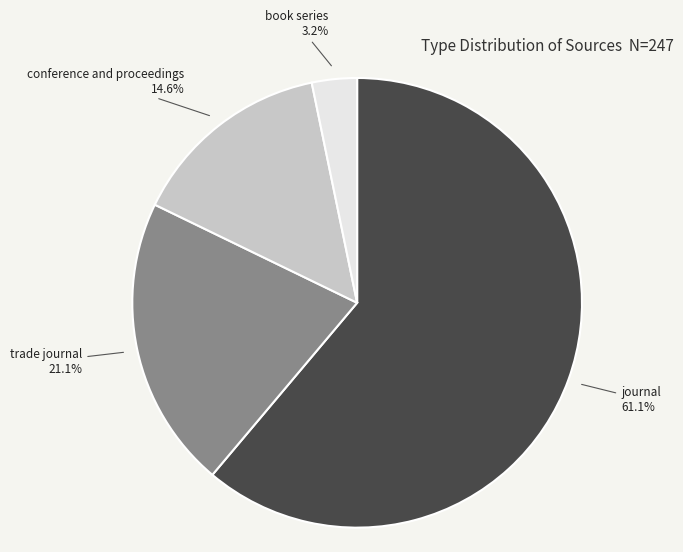

Is there a majority slice in this chart?

Yes